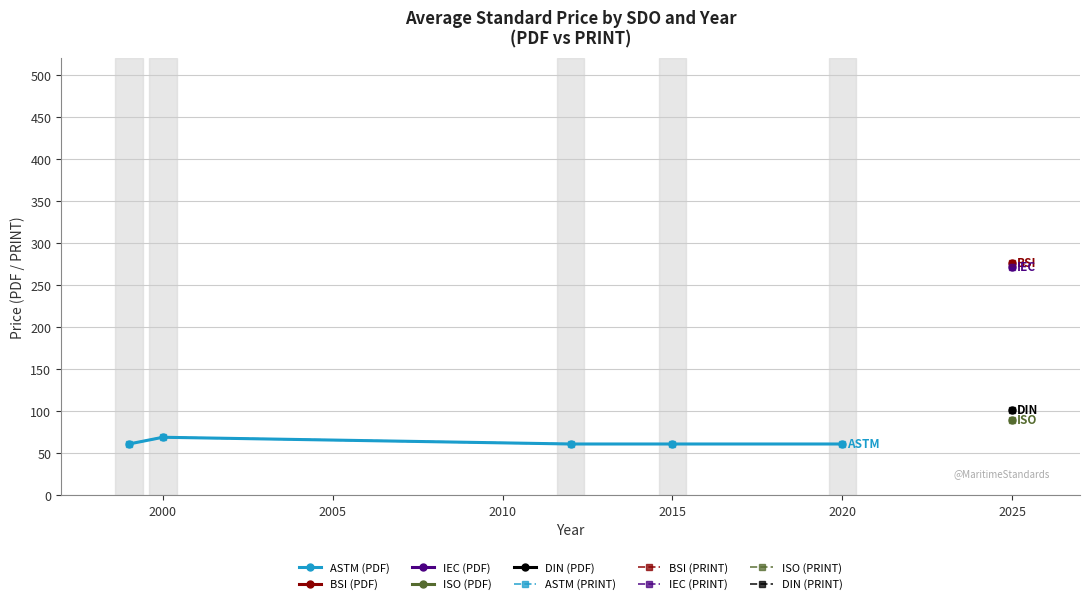

Where is the first local maximum for ASTM (PDF)?

2000